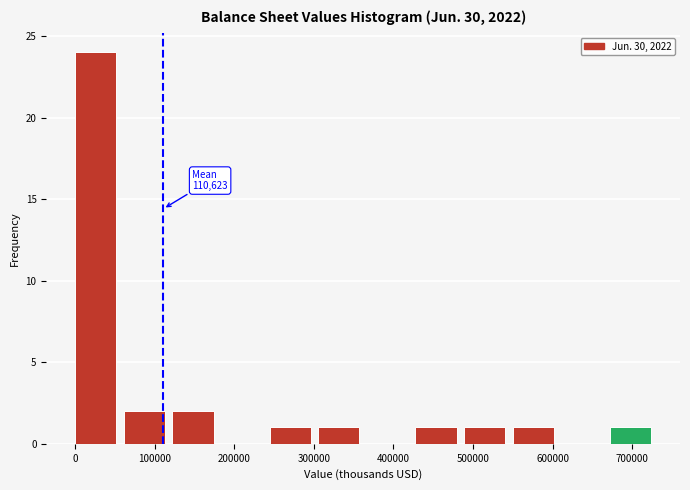

Which range on the x-axis has the tallest bar?

0 to 60000